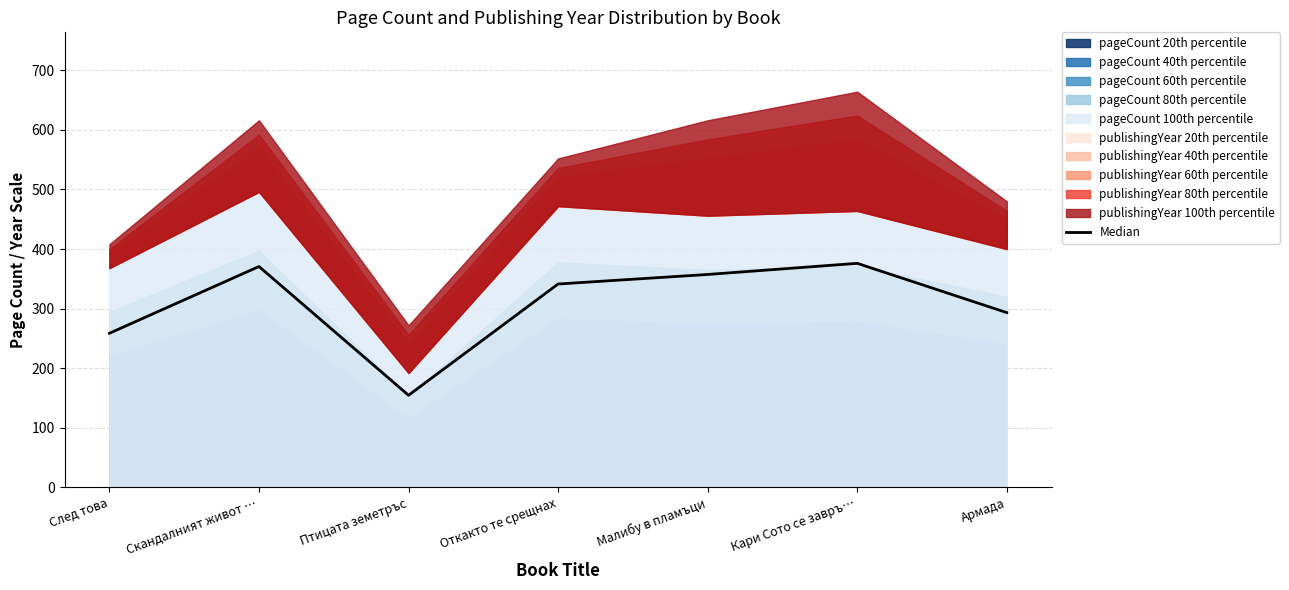

What is the label of the 5th point from the left?

Малибу в пламъци